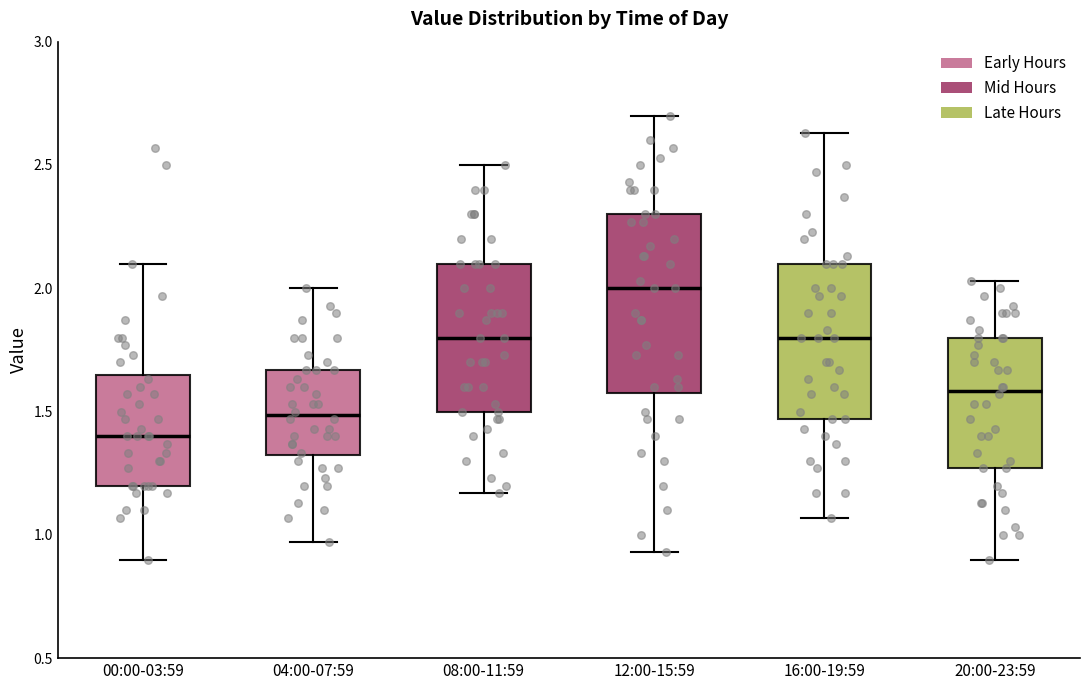

Where is the upper edge of the box for 08:00-11:59 on the y-axis? The values are not printed on the chart, so give them approximately, as read against the axis.

2.10